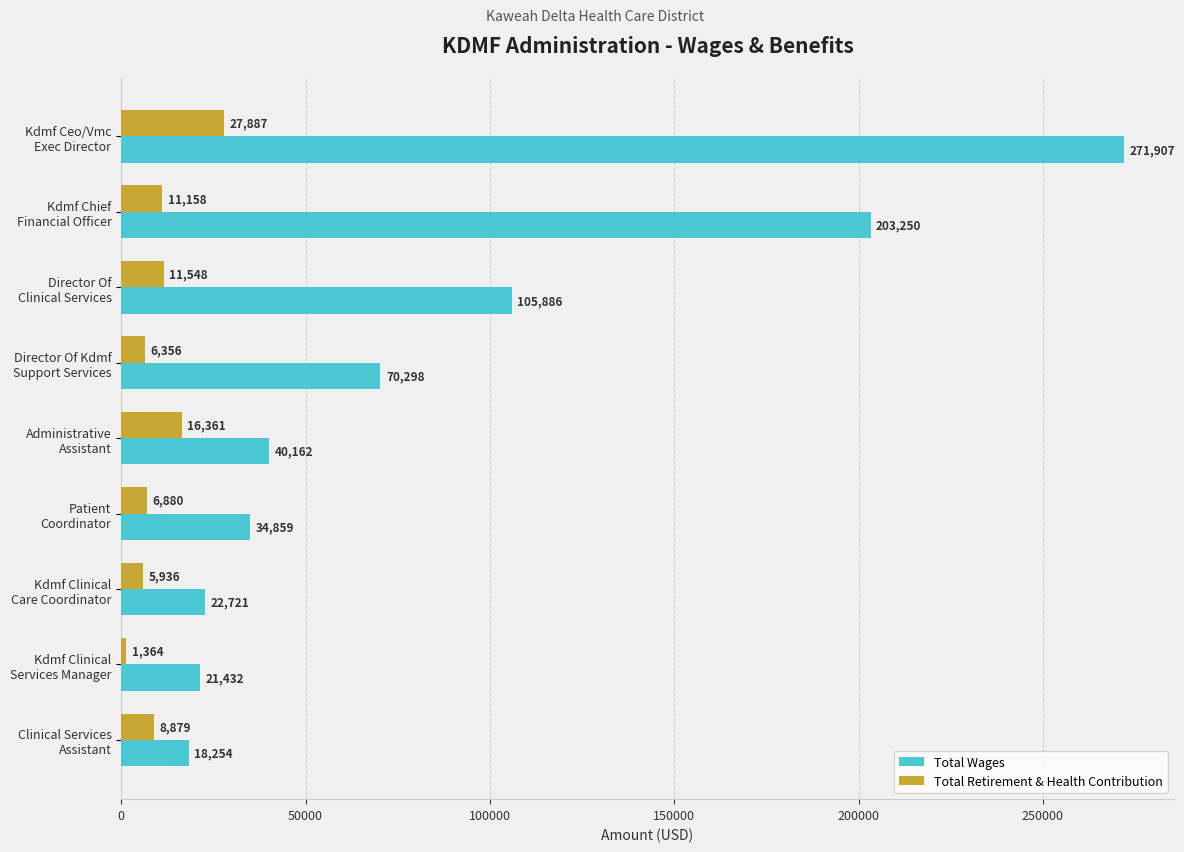

Which series has the largest total across all categories?

Total Wages